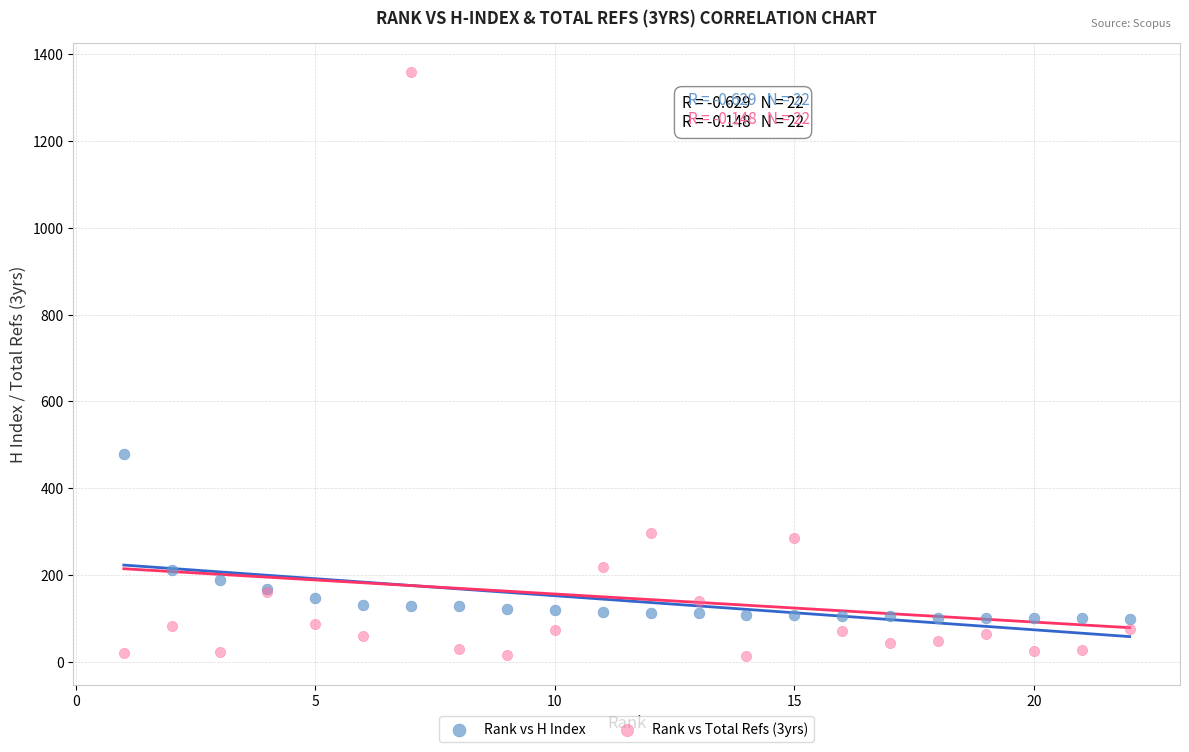

What are all the series names shown in the legend?

Rank vs H Index, Rank vs Total Refs (3yrs)